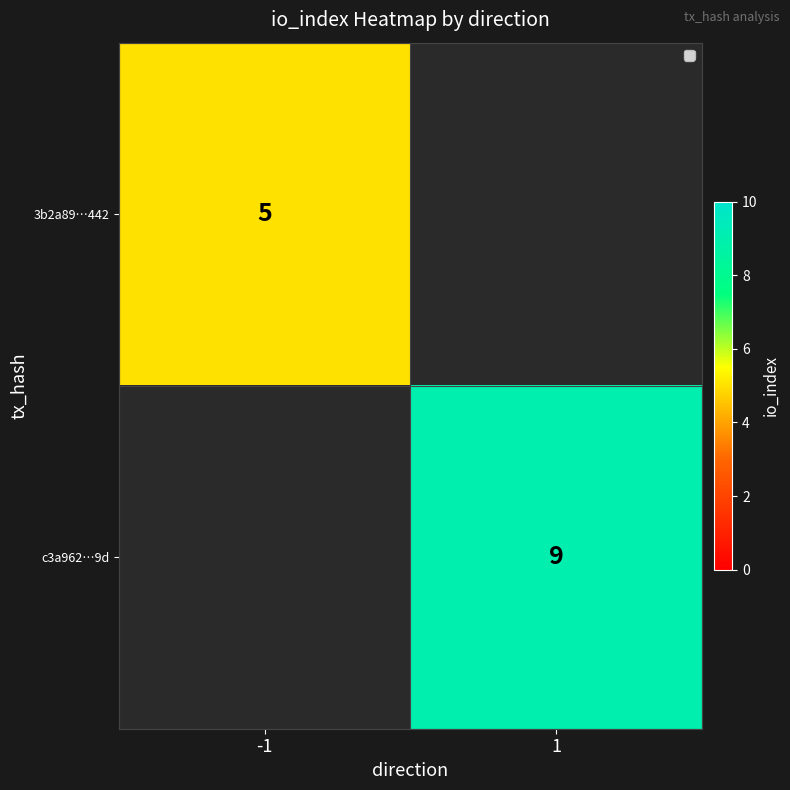

True or false: 3b2a89…442 has a value of 9 at -1.

False